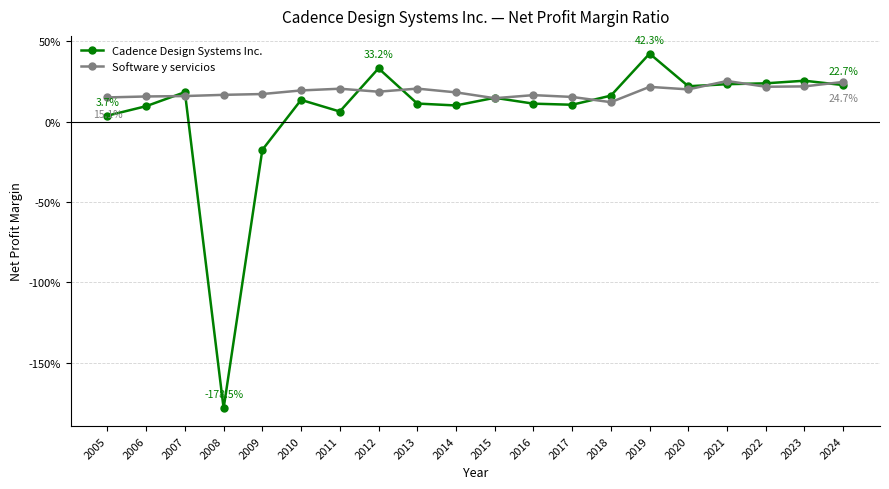

What is the total value across all series at 2013?

0.3